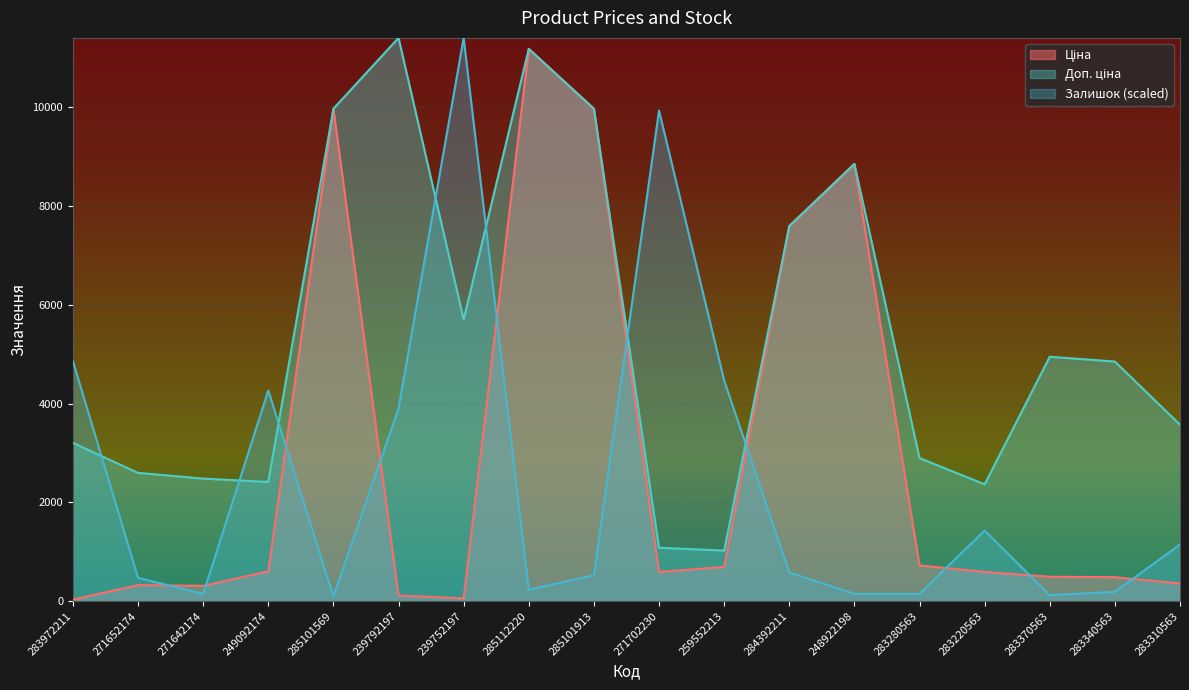

At which category does Ціна reach its first local peak?

271652174